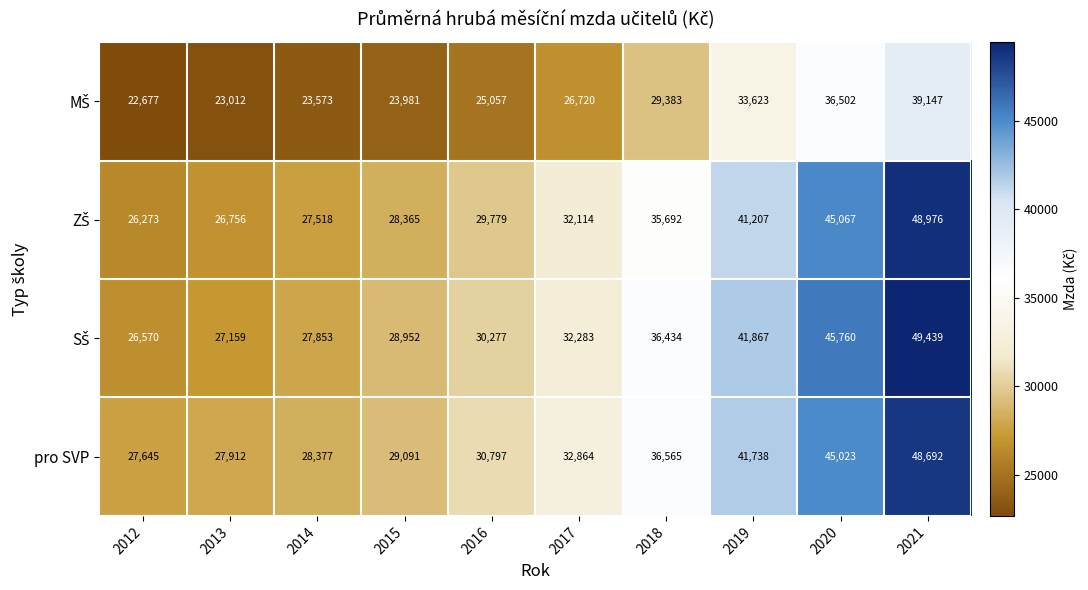

Rank the categories by pro SVP value from lowest to highest.

2012, 2013, 2014, 2015, 2016, 2017, 2018, 2019, 2020, 2021